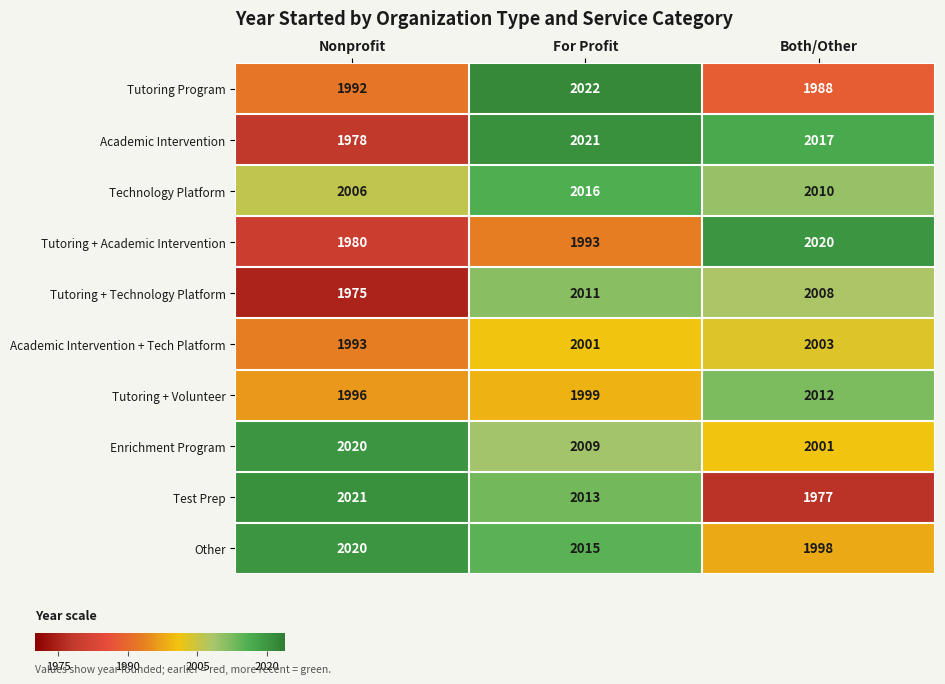

What is the spread (max minus min) of values at Both/Other?

43